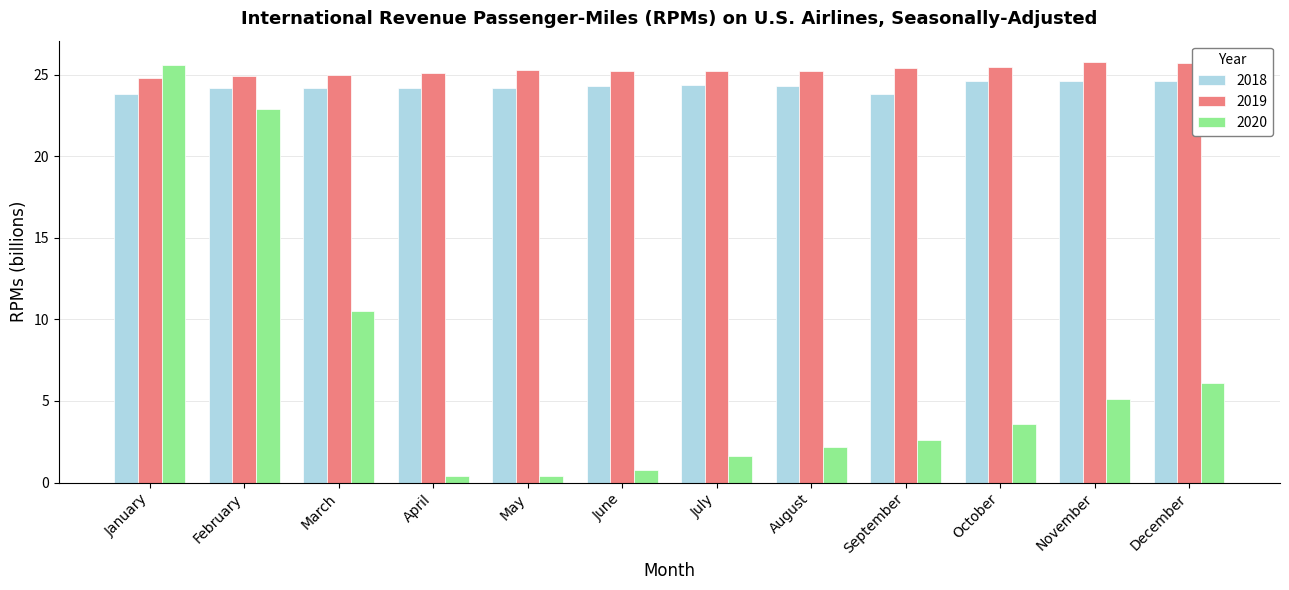

What is the sum of all 2020 values?

81.8